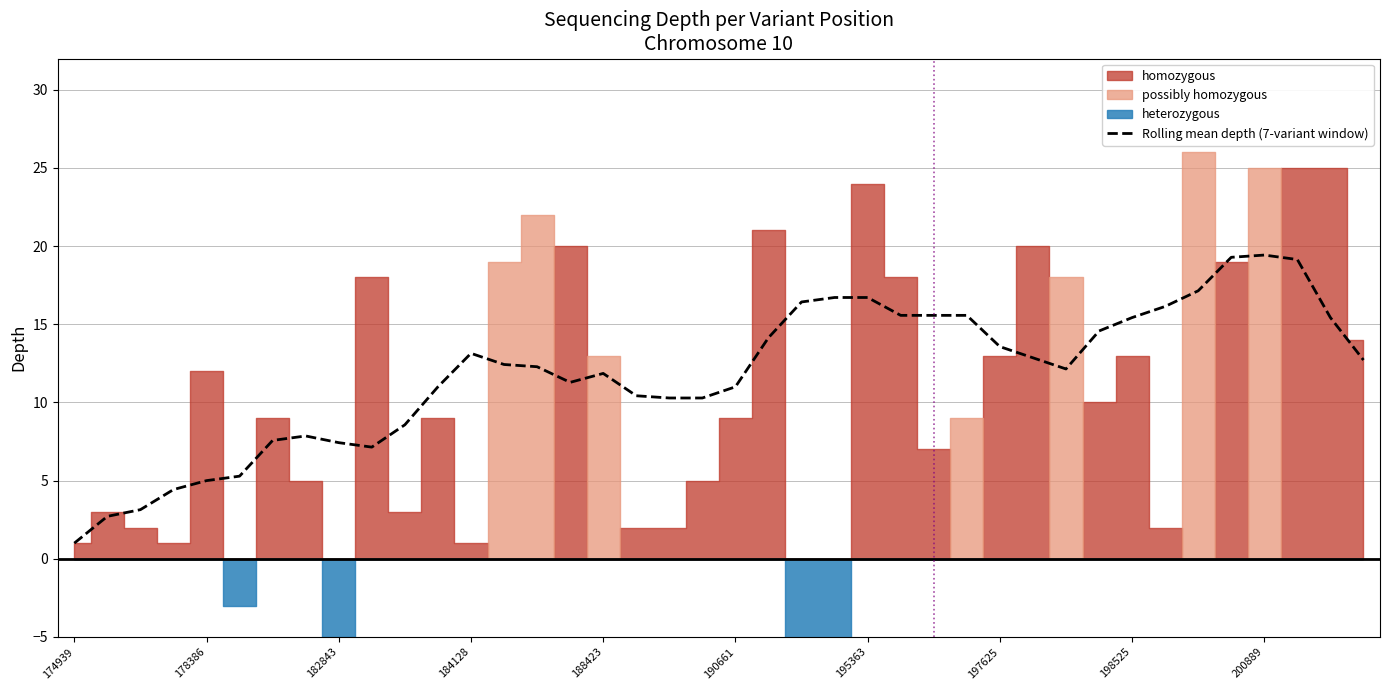

The Rolling mean depth (7-variant window) series shows 11.9 at 188423. True or false?

True